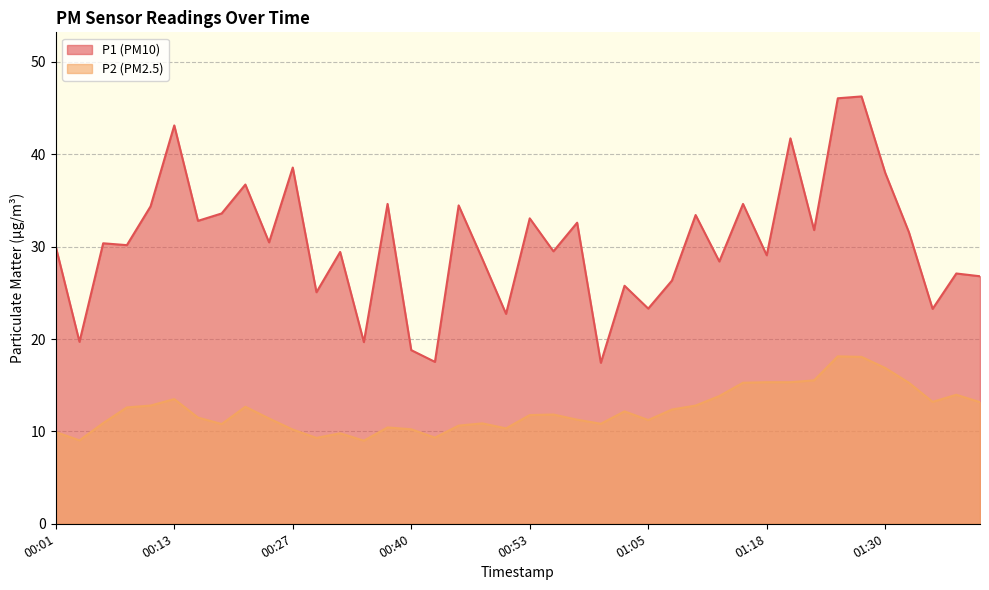

Which series has the widest spread of values?

P1 (PM10)